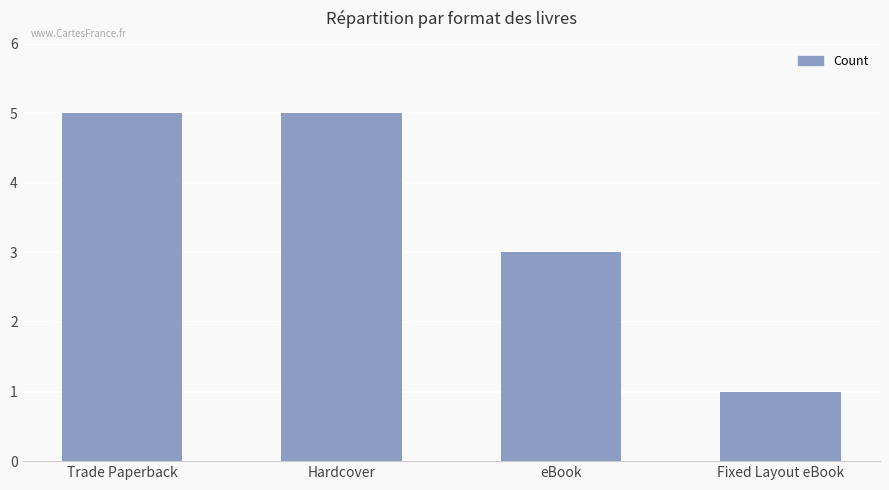

What is the ratio of the value at eBook to the value at Hardcover?

0.6